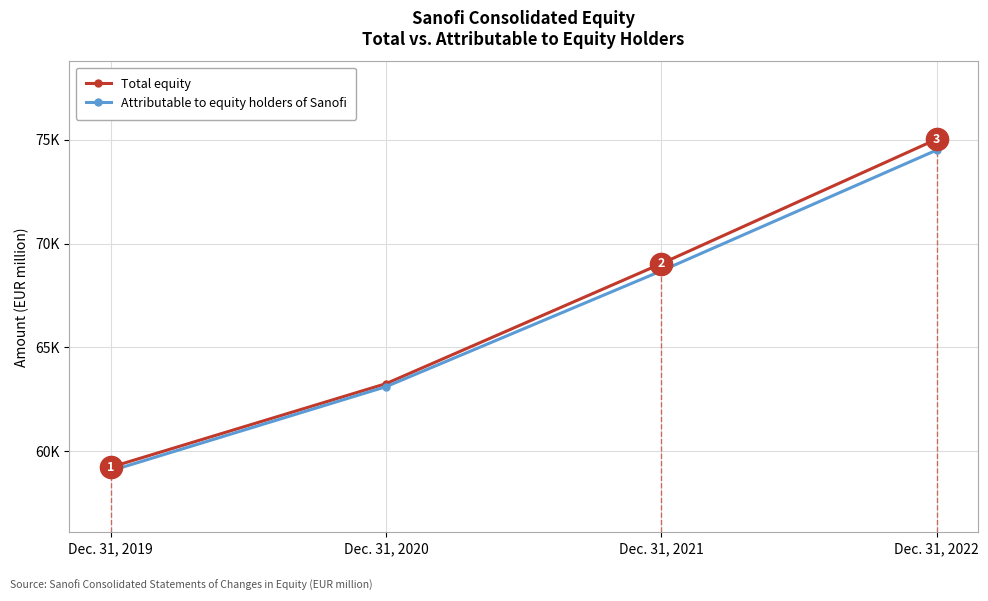

Which has a higher value, Dec. 31, 2021 or Dec. 31, 2019?

Dec. 31, 2021